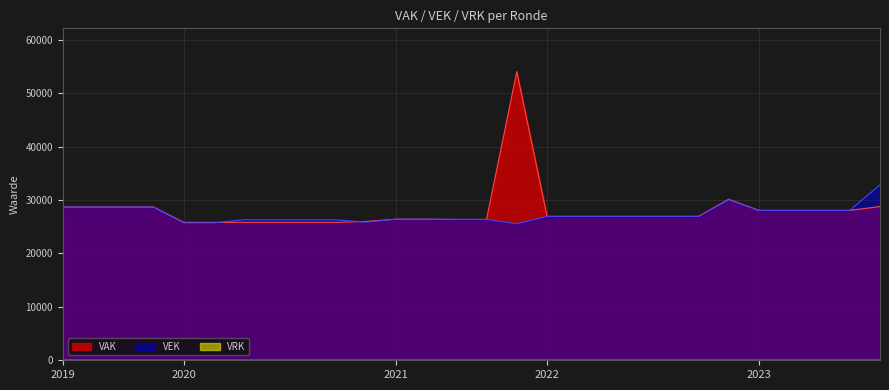

True or false: VEK has a value of 44688 at 2023.

False